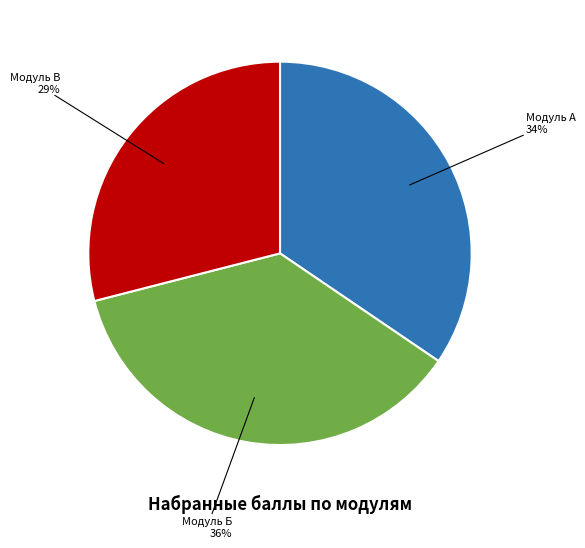

To the nearest percent, what is the average slice percentage?

33%